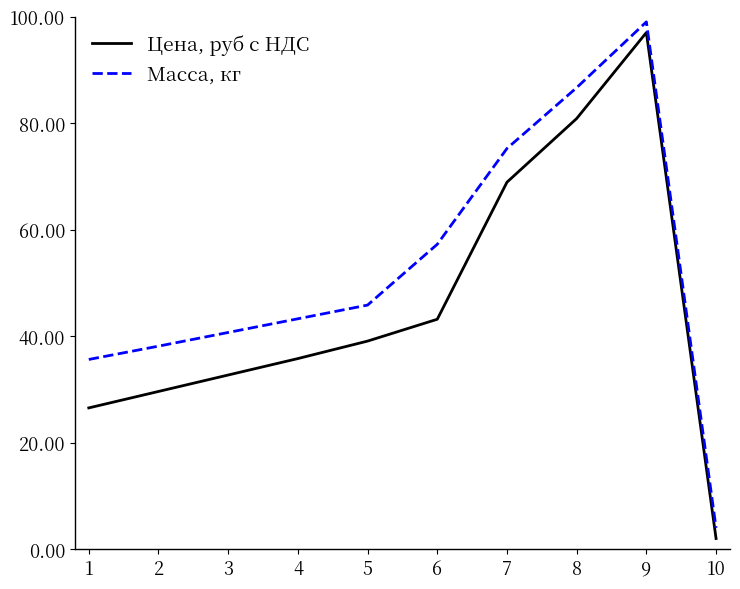

Is it true that Цена, руб с НДС equals 68.9 at 7?

True